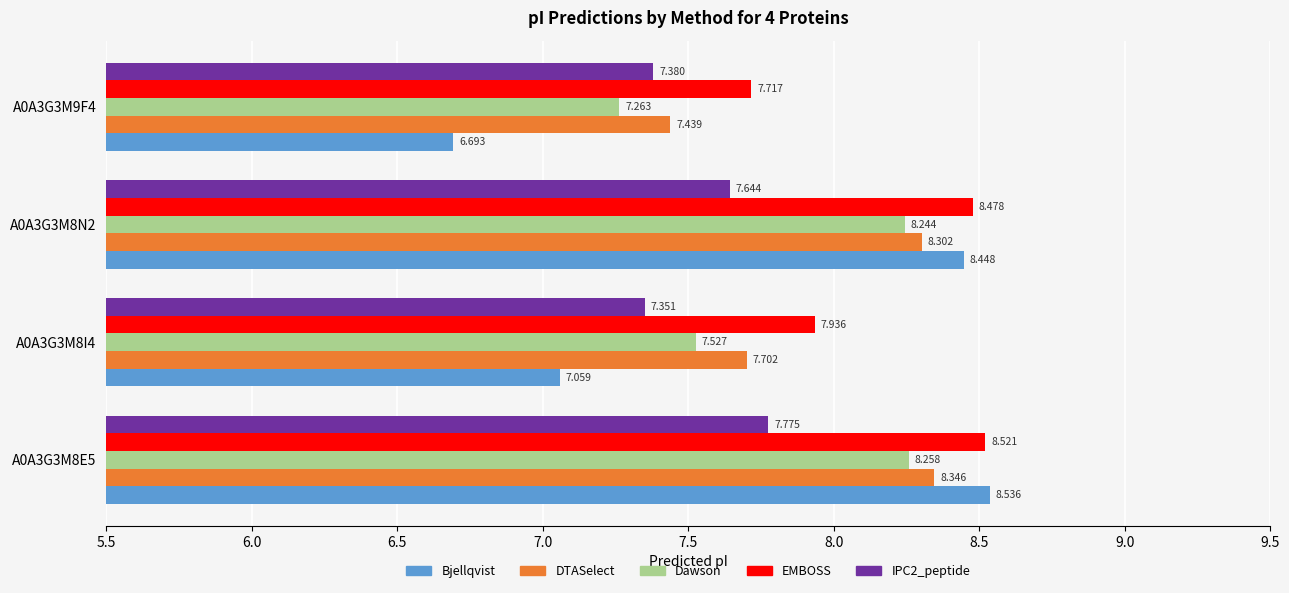

How many categories are shown in the chart?

4